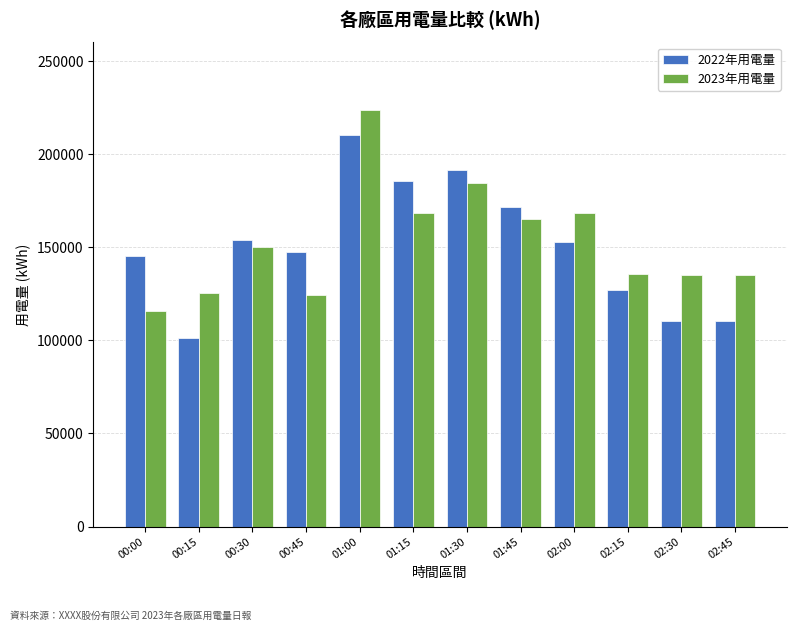

How many groups of bars are there?

12